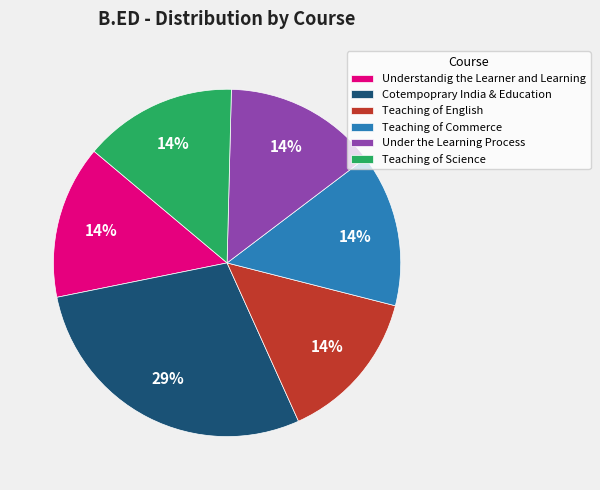

Is there a majority slice in this chart?

No